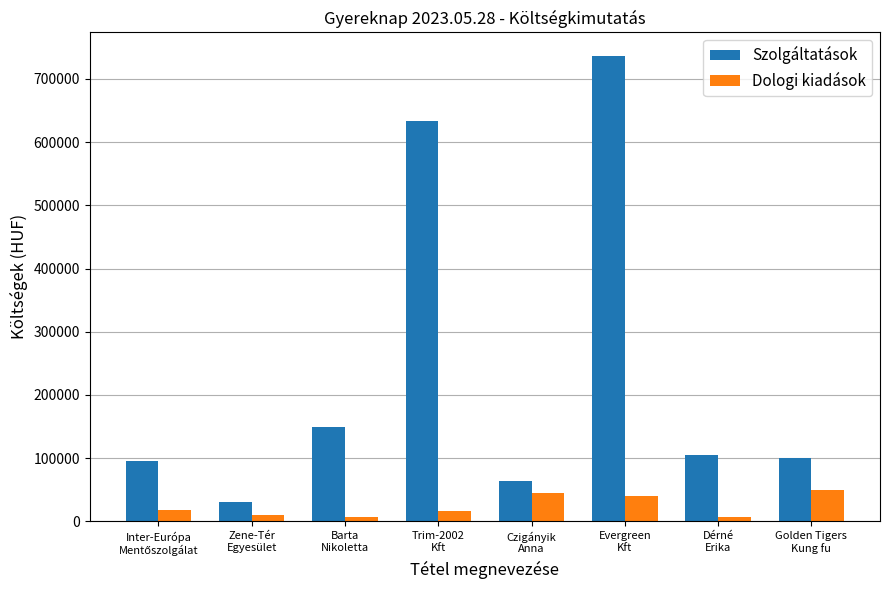

What are all the series names shown in the legend?

Szolgáltatások, Dologi kiadások